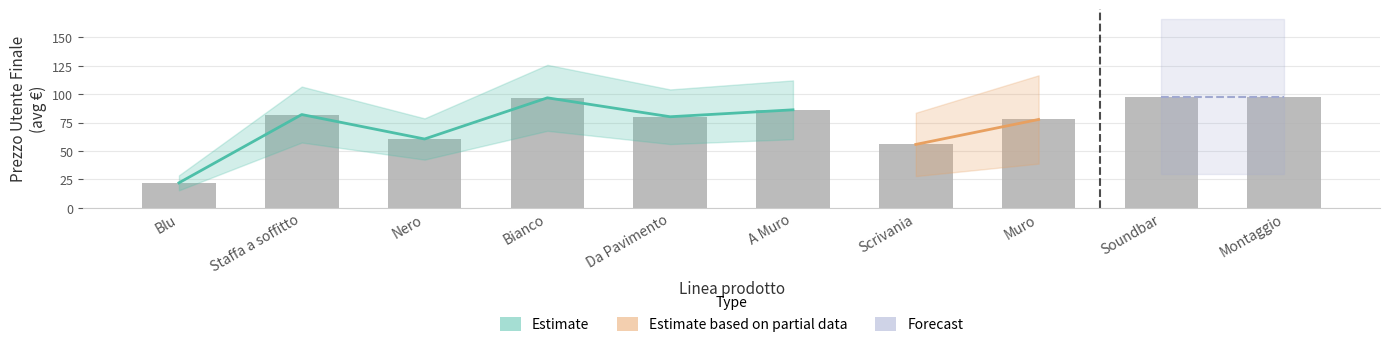

True or false: the data shows 33.1 at Montaggio.

False